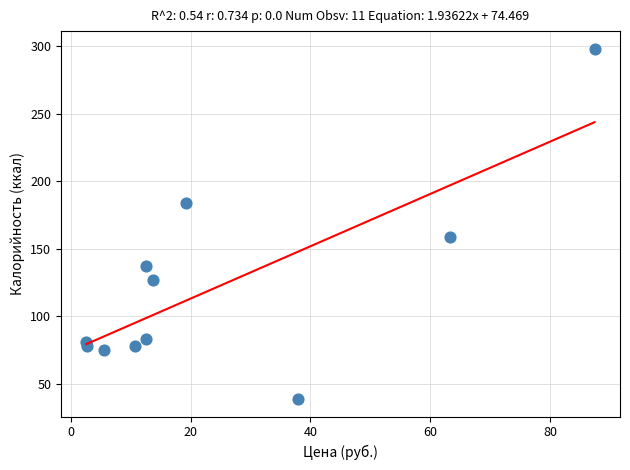

What Y value in the scatter plot is closest to 168?

159